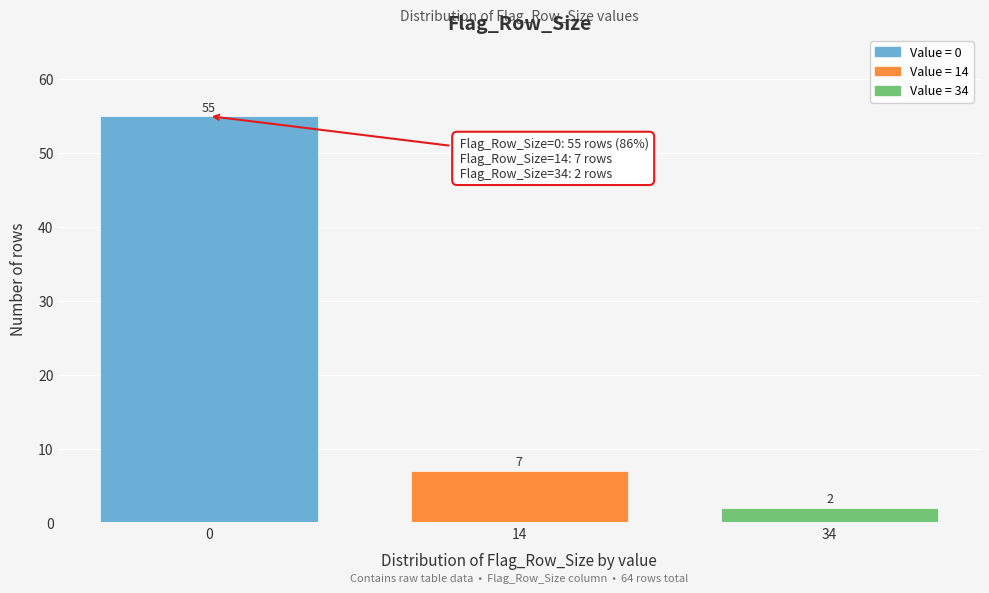

Reading left to right, list all the values displayed in this chart.

55	7	2